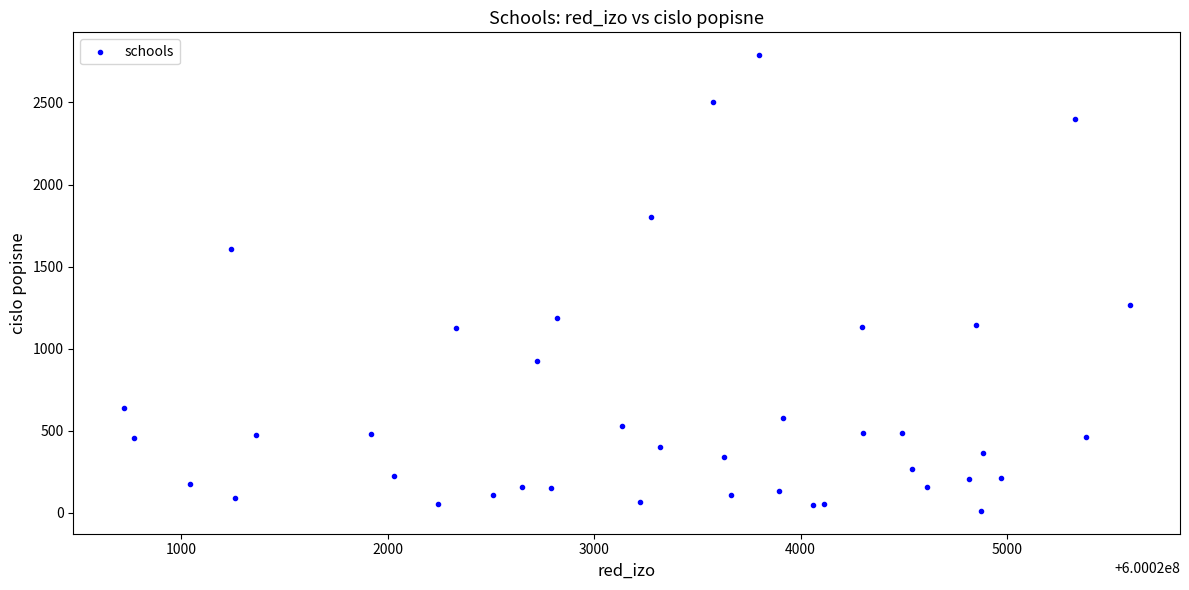

What is the range of Y values (max minus min)?

2776